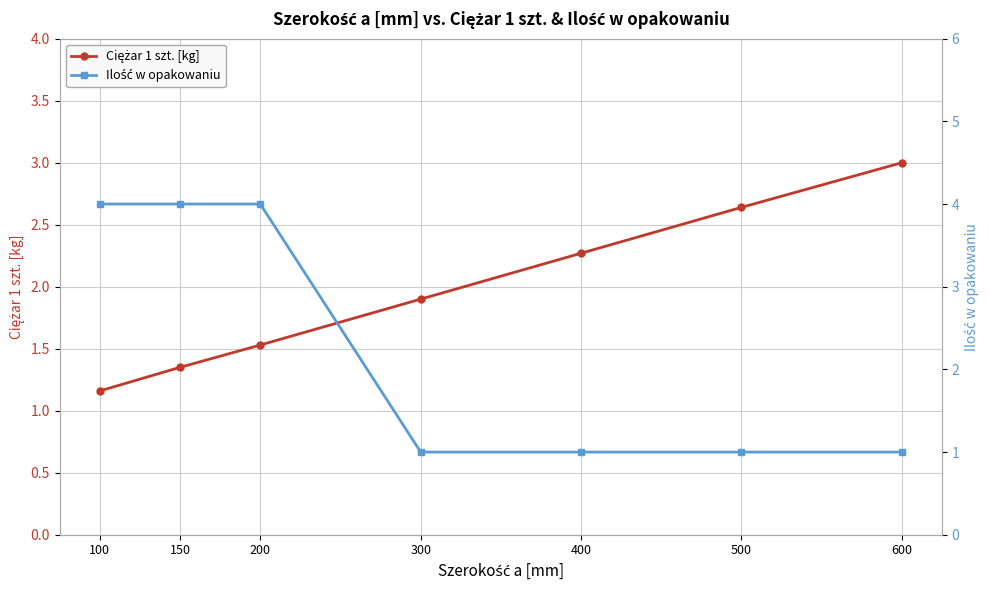

What is the lowest value of the Ilość w opakowaniu series?

1.0